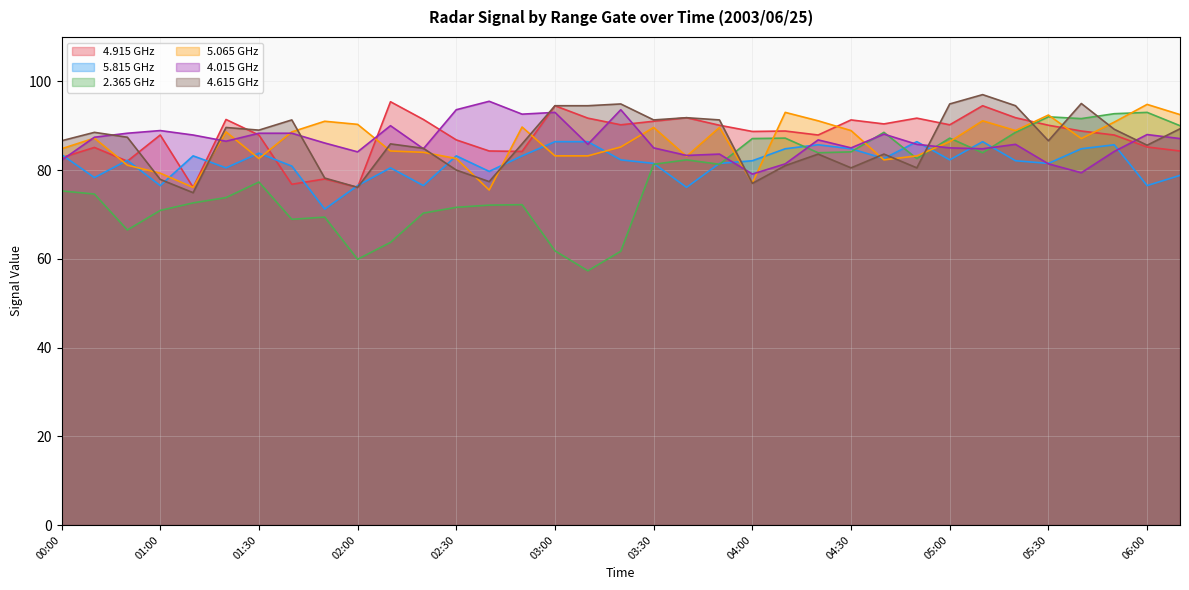

What is the difference between the maximum and minimum values in the 4.615 series?

22.1